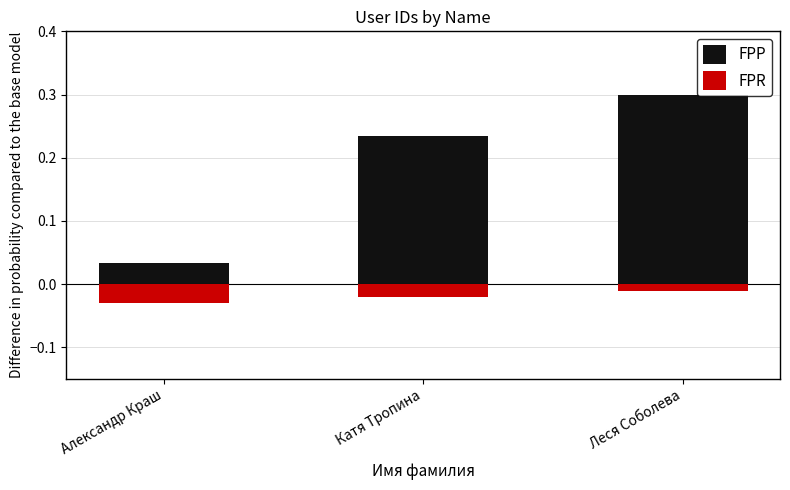

What is the sum of all FPP values?

0.6